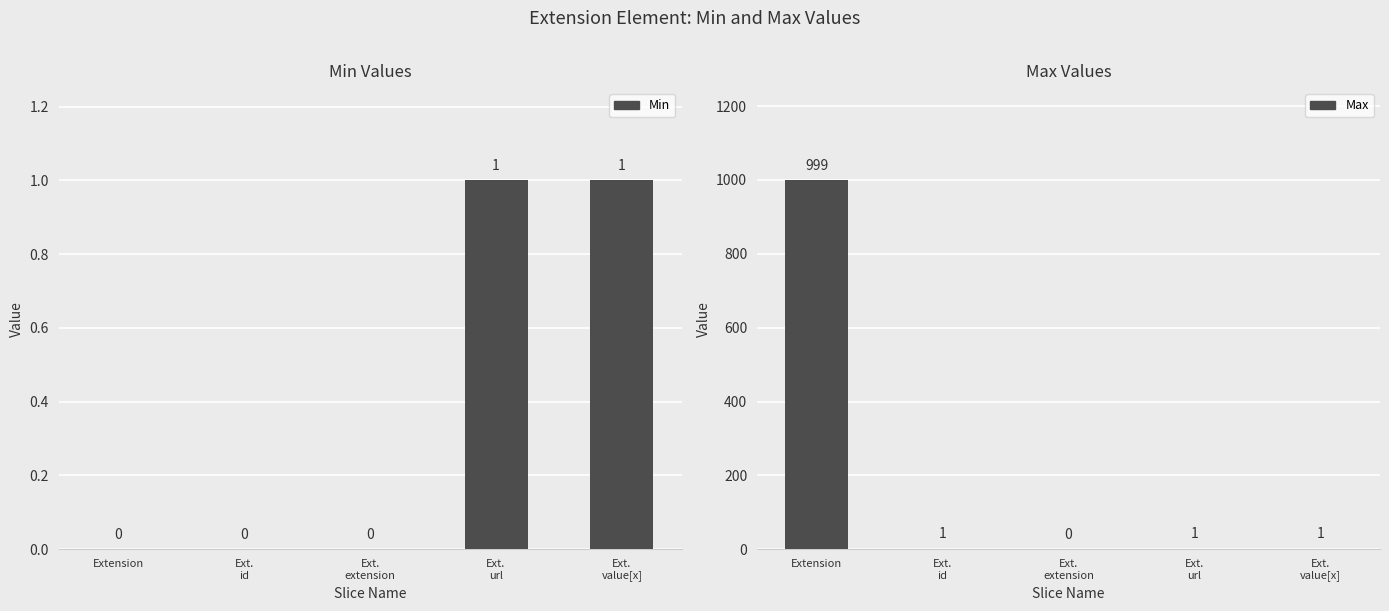

At how many categories does at least one series exceed 520?

1